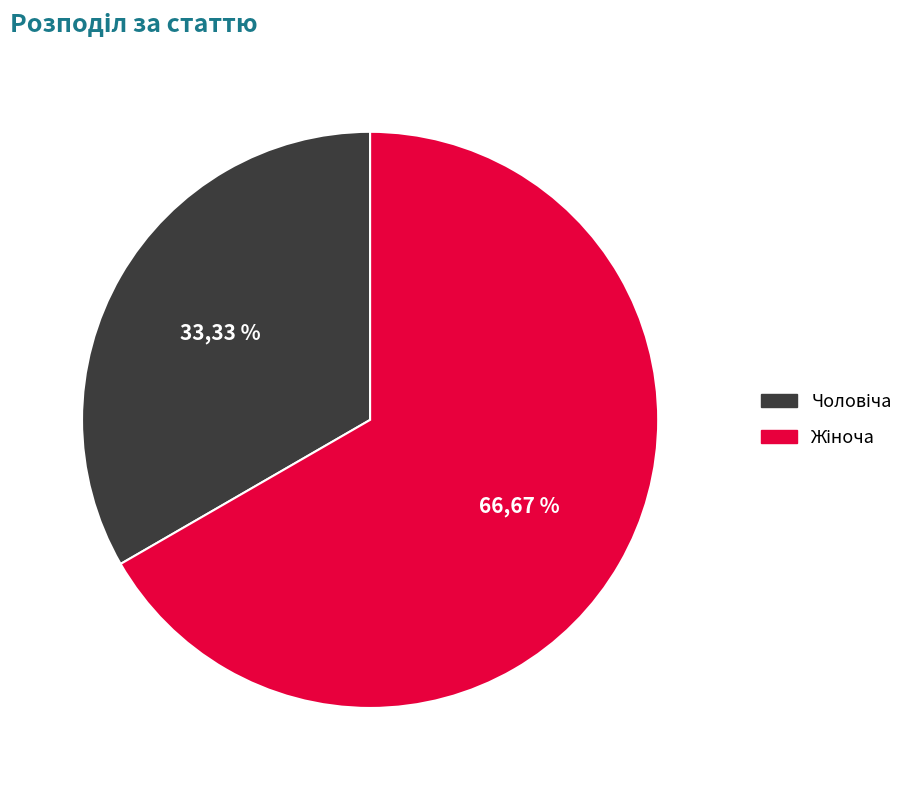

Is there any slice that represents more than half of the pie?

Yes